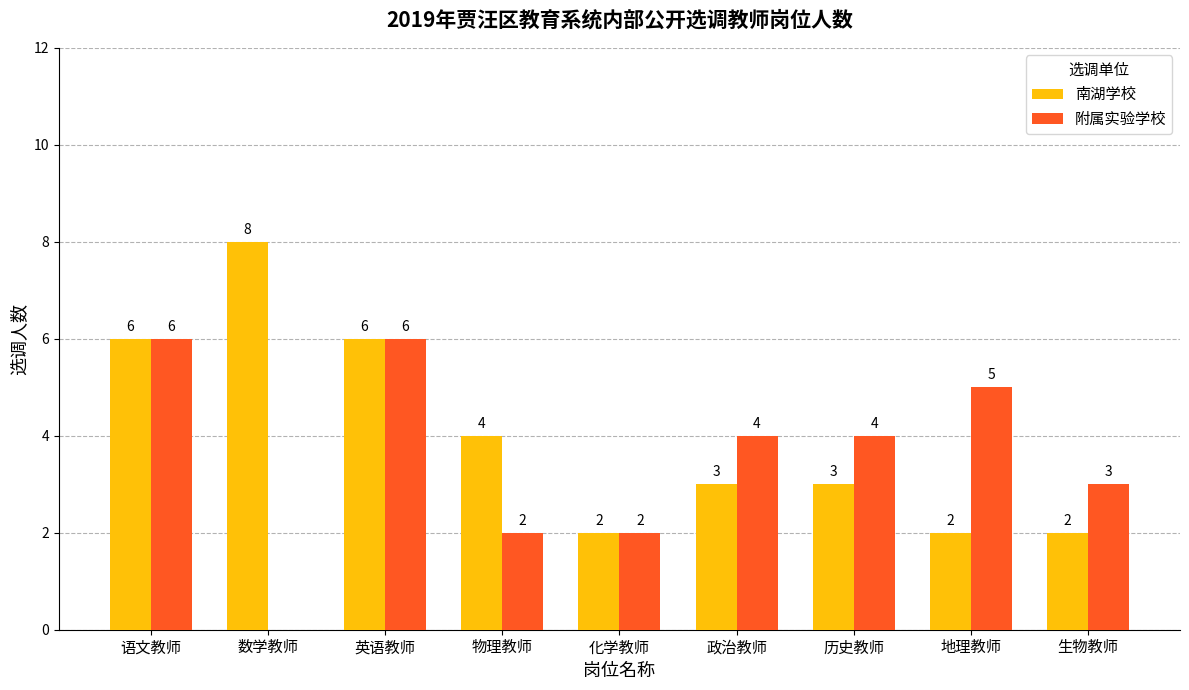

Between 物理教师 and 政治教师, which series saw the biggest shift?

附属实验学校